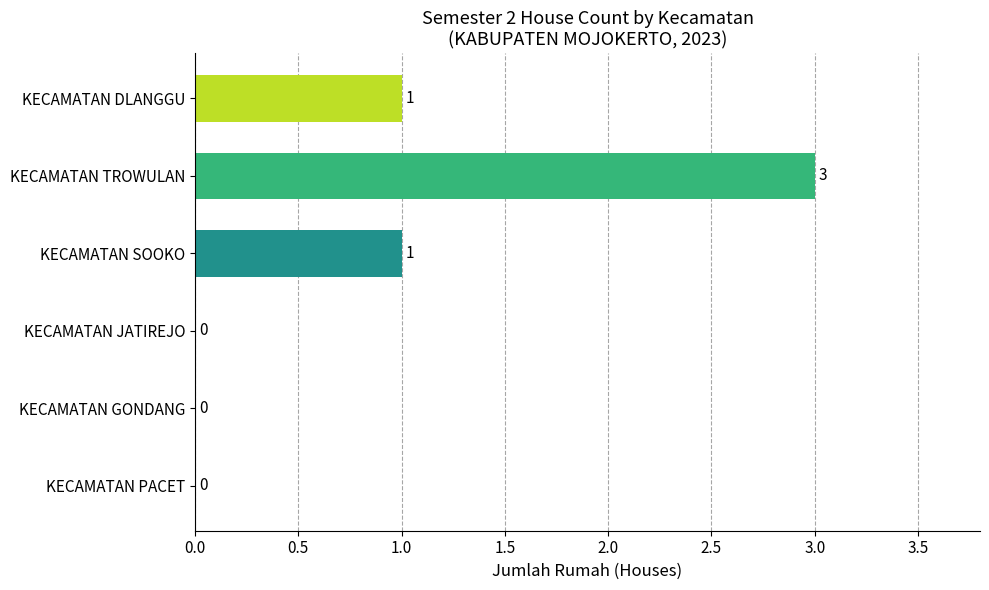

Reading bottom to top, what are all the values shown in this chart?

KECAMATAN PACET=0	KECAMATAN GONDANG=0	KECAMATAN JATIREJO=0	KECAMATAN SOOKO=1	KECAMATAN TROWULAN=3	KECAMATAN DLANGGU=1